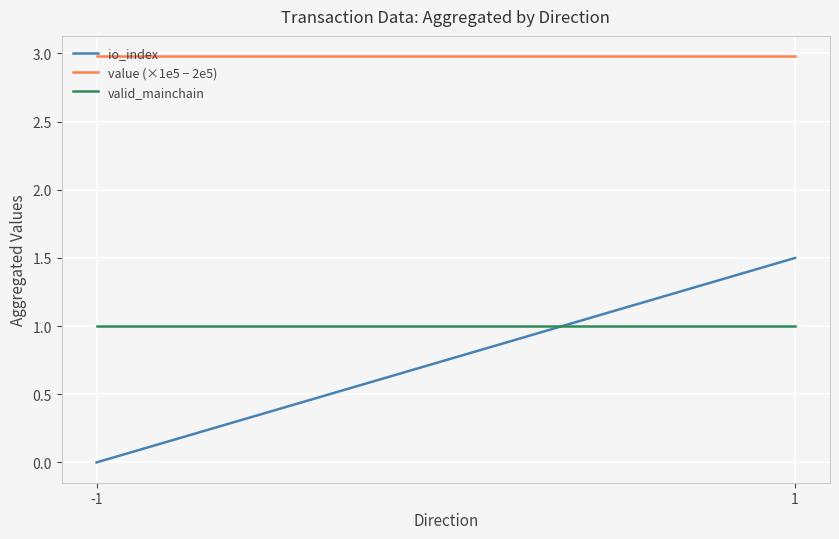

List the series in order of their peak value, highest first.

value (×1e5 − 2e5), io_index, valid_mainchain